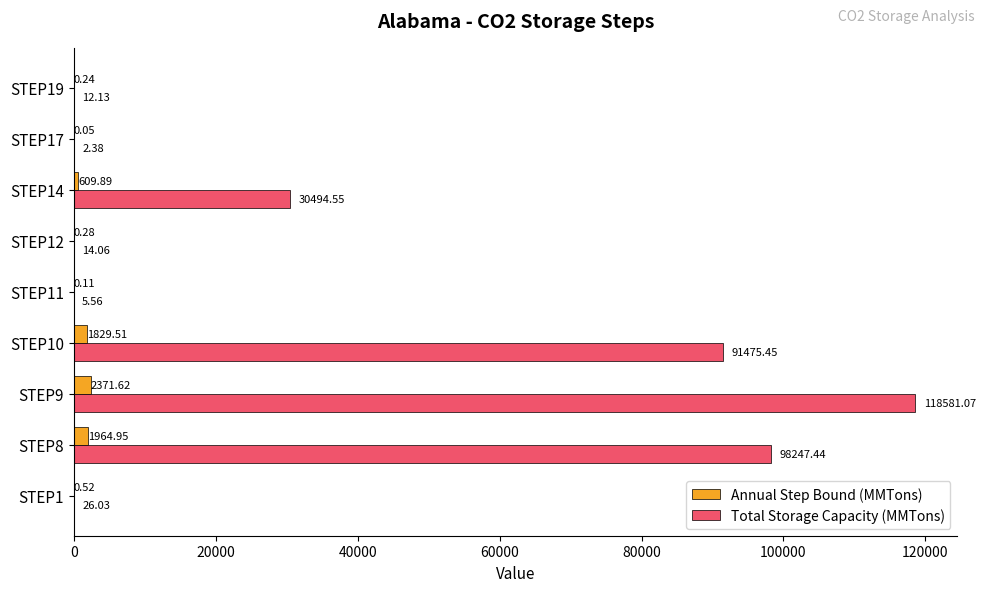

What is the total value across all series at STEP9?

120952.7